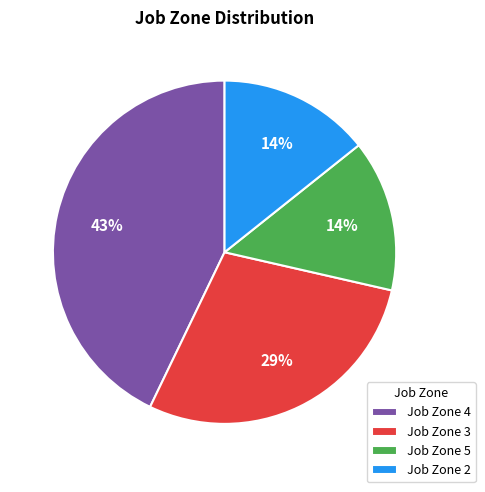

Does Job Zone 2 account for over 50% of the chart?

No